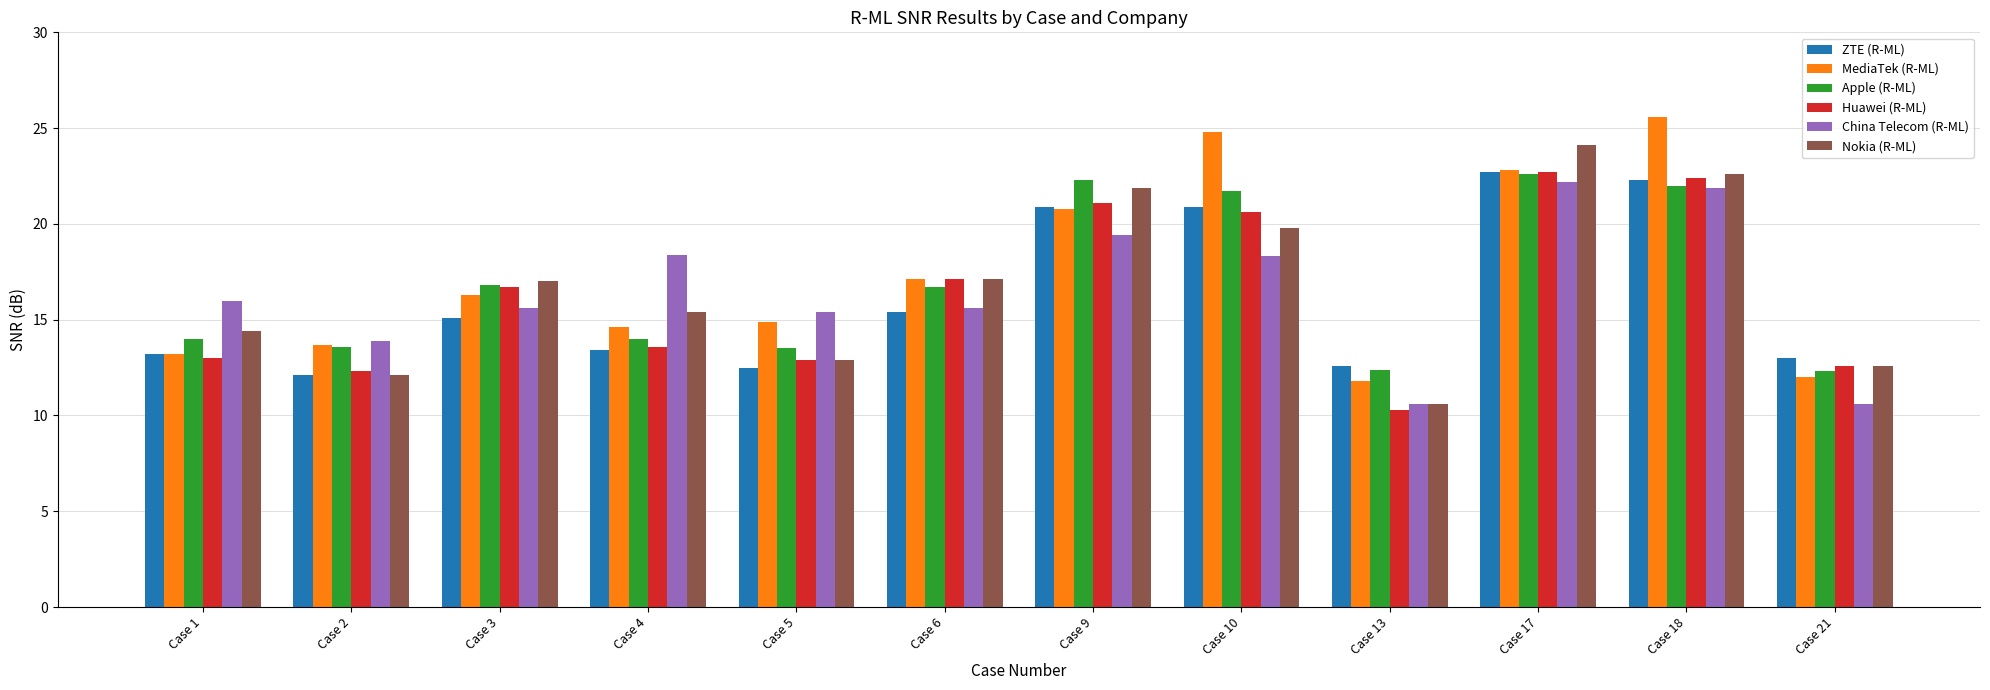

Count the number of data series in this chart.

6